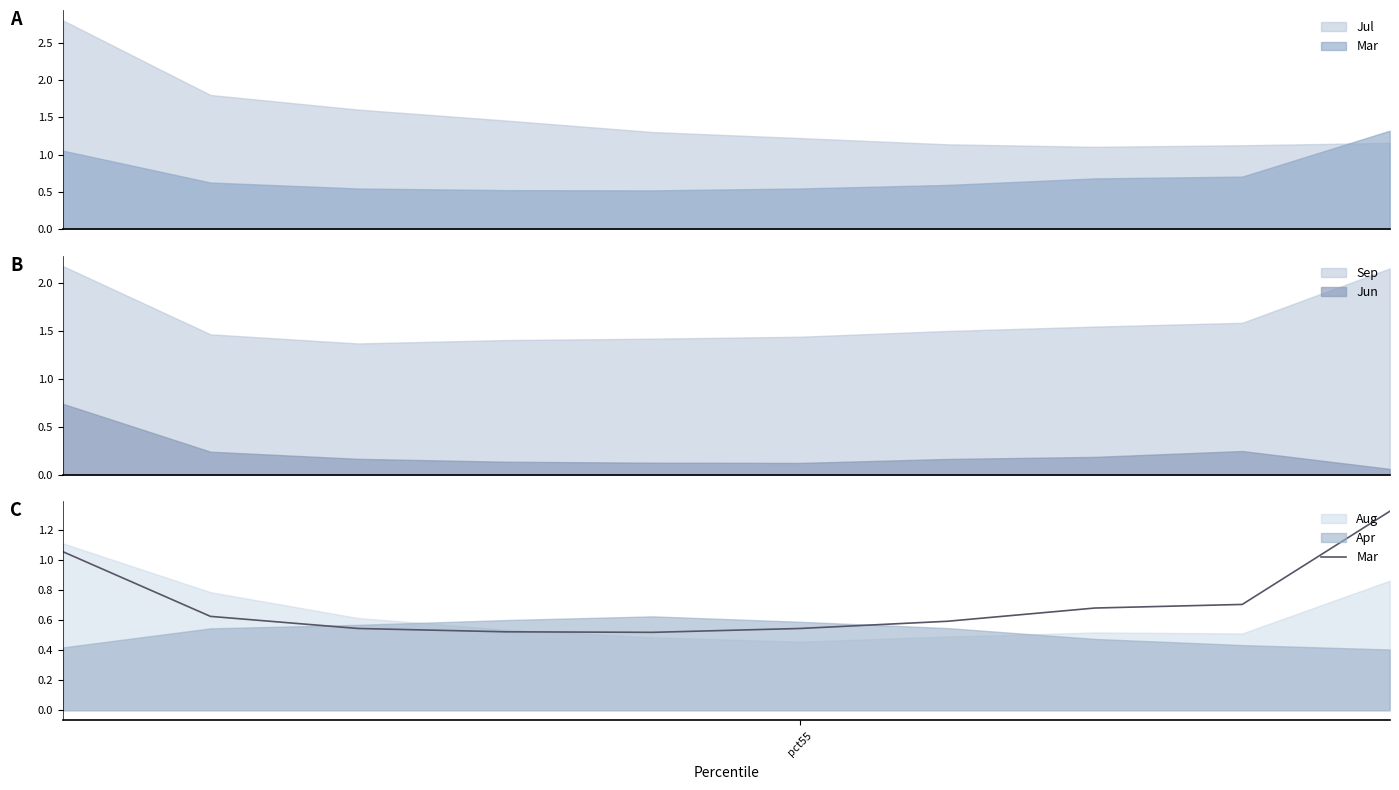

Where is the data nearest to the value 0?

4